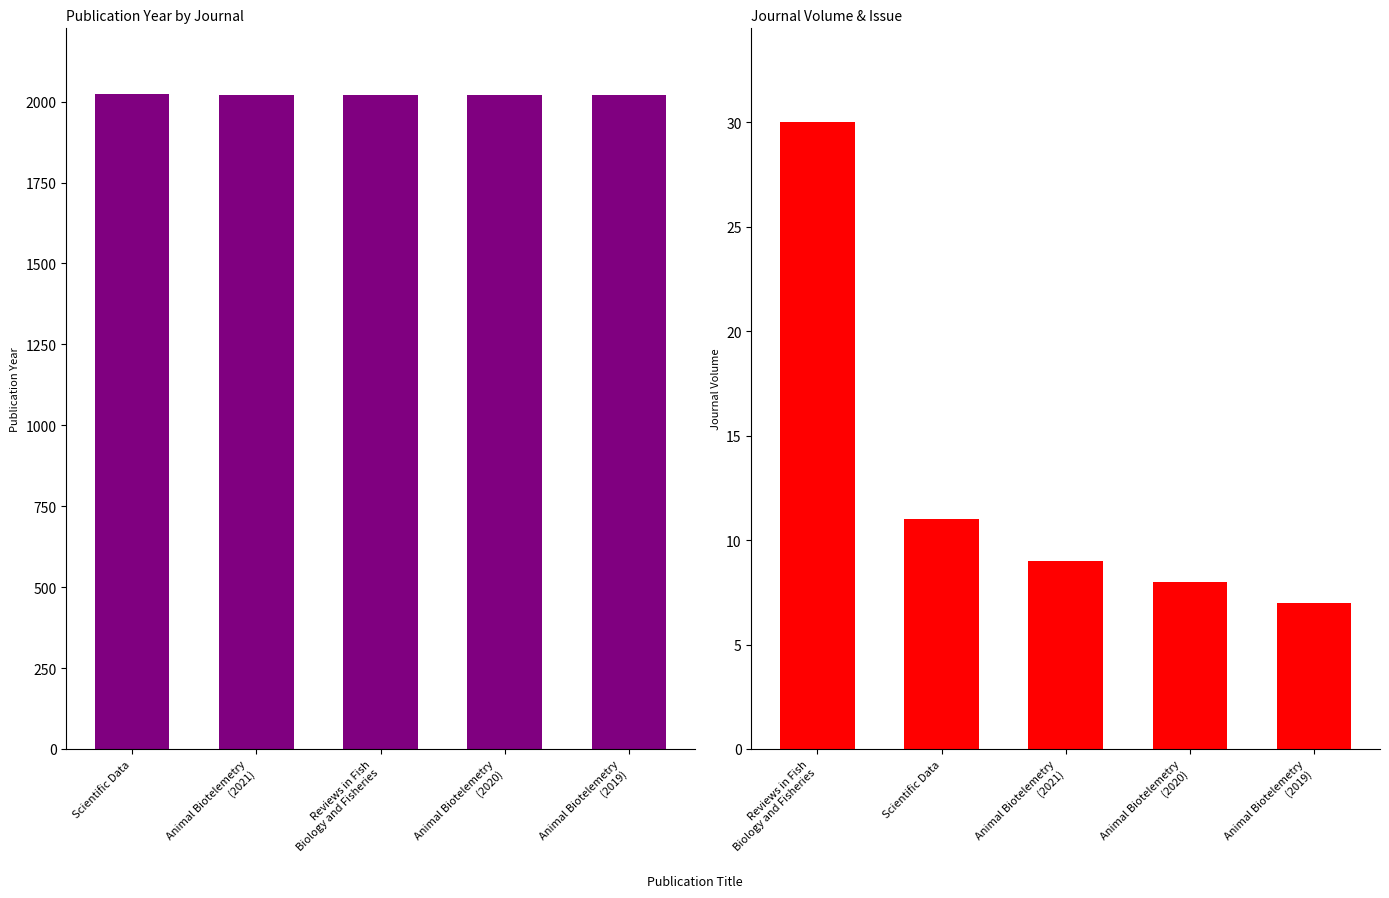

Rank the series by their average value, from lowest to highest.

Journal Volume, Publication Year